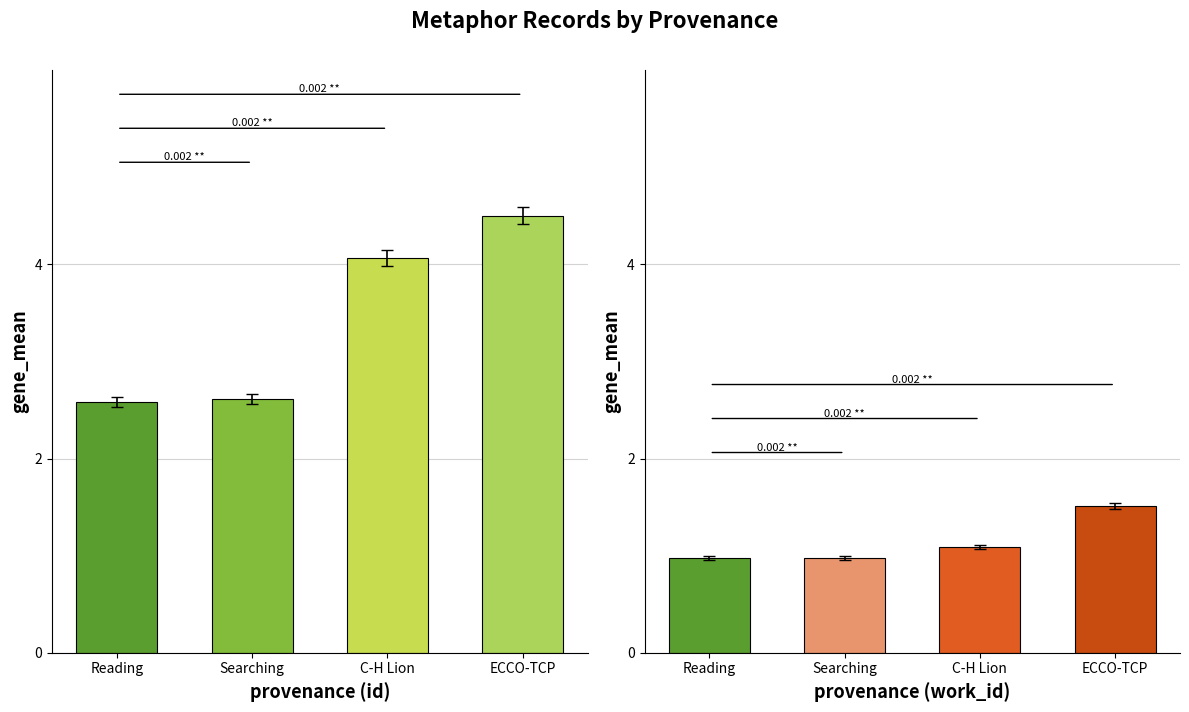

True or false: id (normalized) has a value of 6.1 at ECCO-TCP.

False